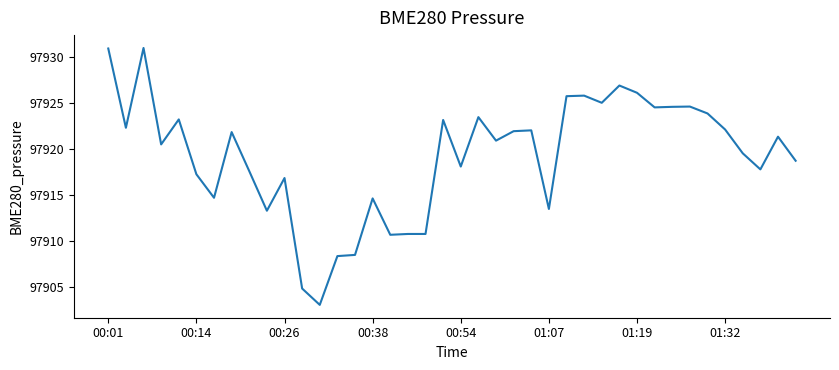

What is the minimum value shown in the chart?

97903.0